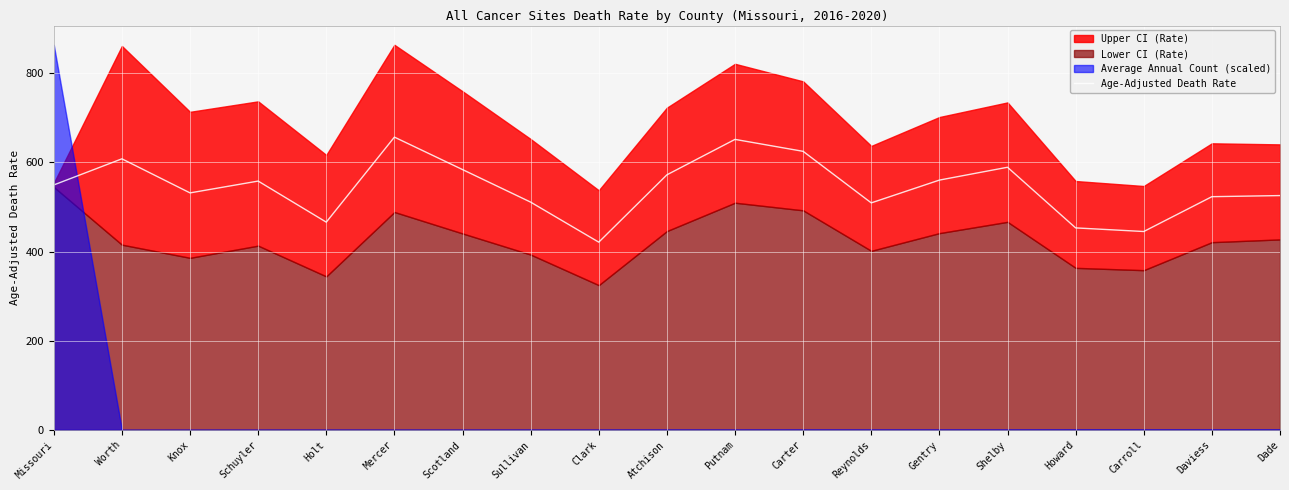

The value at Knox is 254.3. True or false?

False